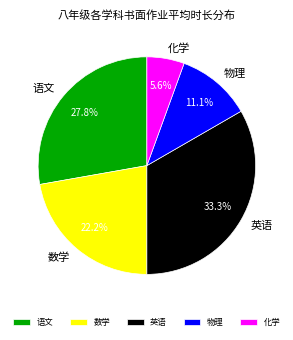

Is 化学 the majority of the pie?

No